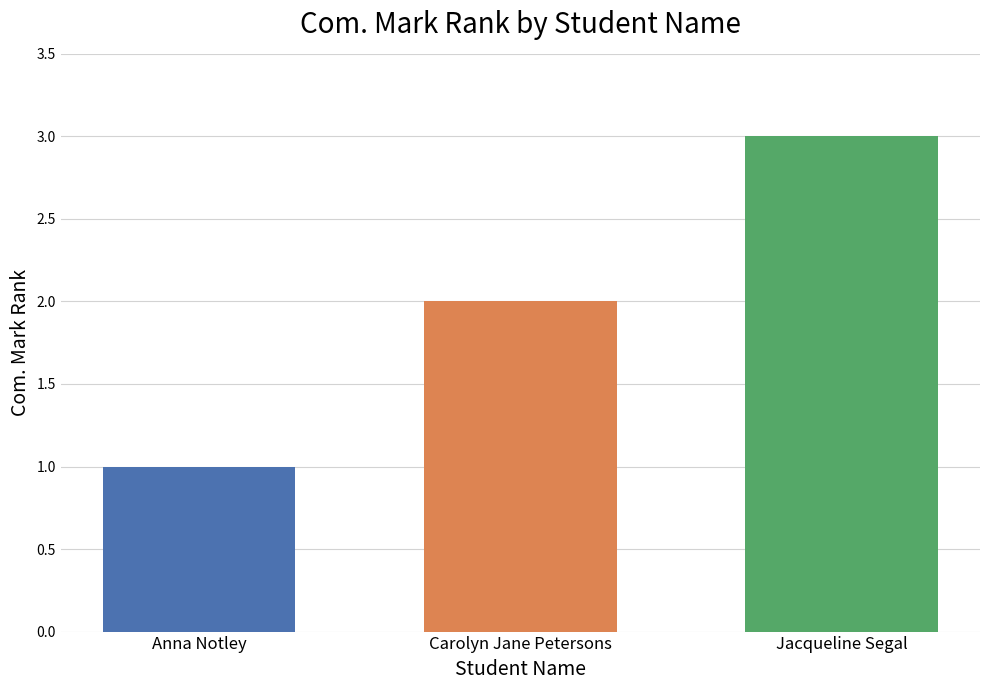

Approximately how many times larger is the value at Carolyn Jane Petersons compared to Jacqueline Segal?

0.7